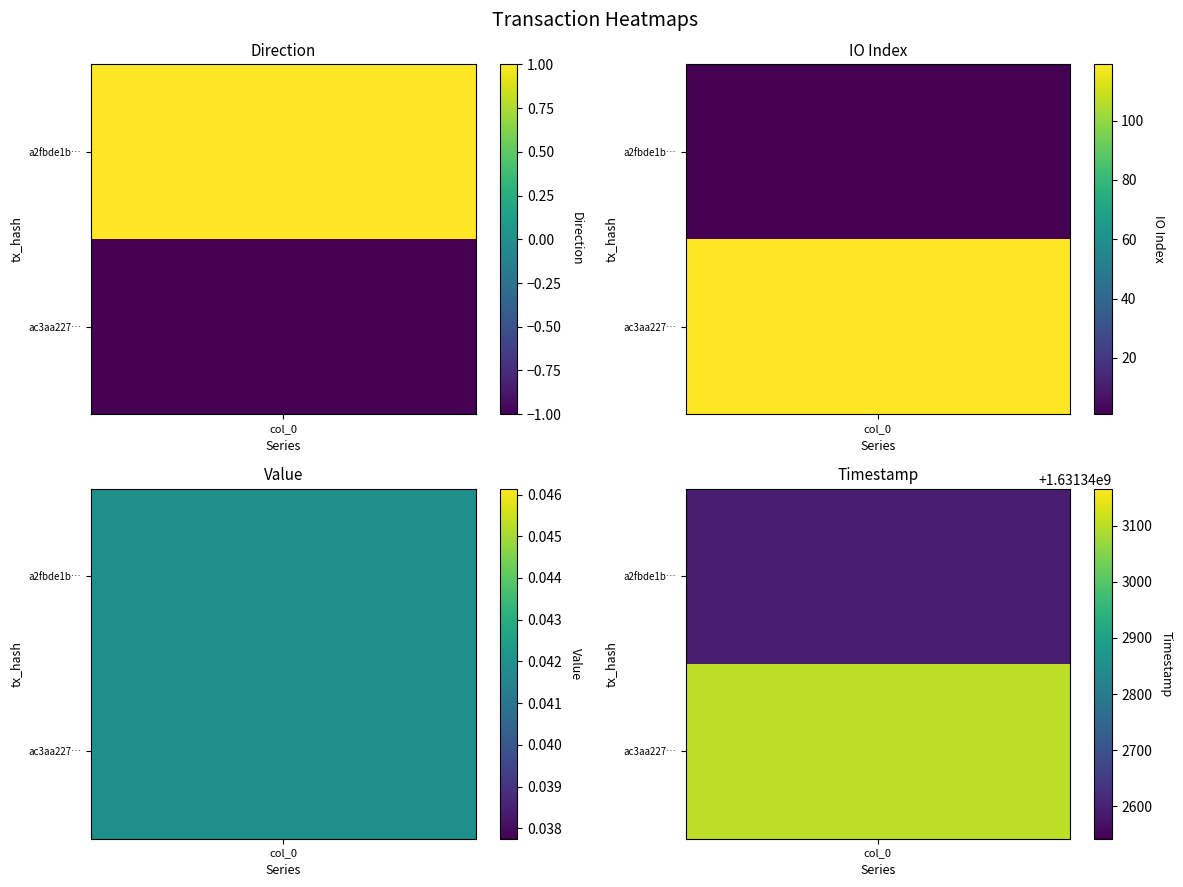

What is the difference between the second highest and minimum values in the ac3aa22705968a0ee4a00d7d4564f48adedcd1b series?

120.0